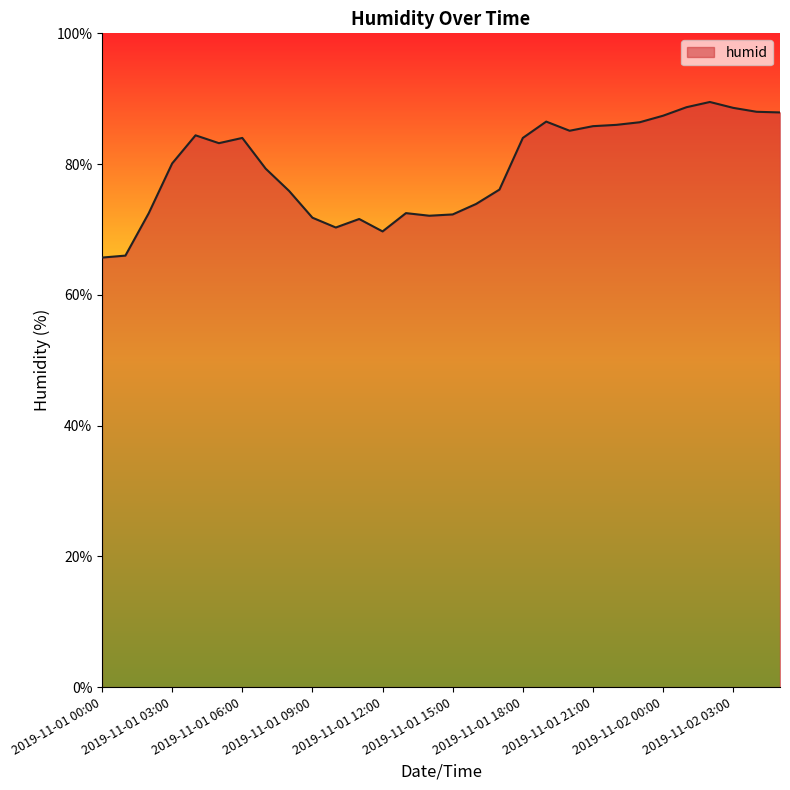

What is the smallest value displayed?

65.7